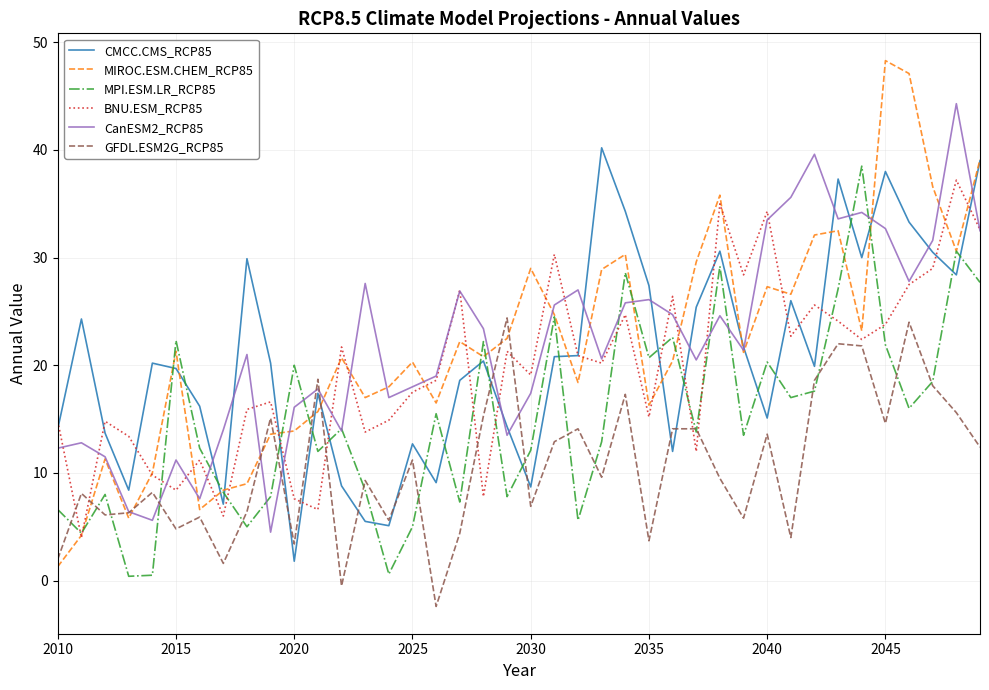

What is the minimum value shown in the chart?

-2.4